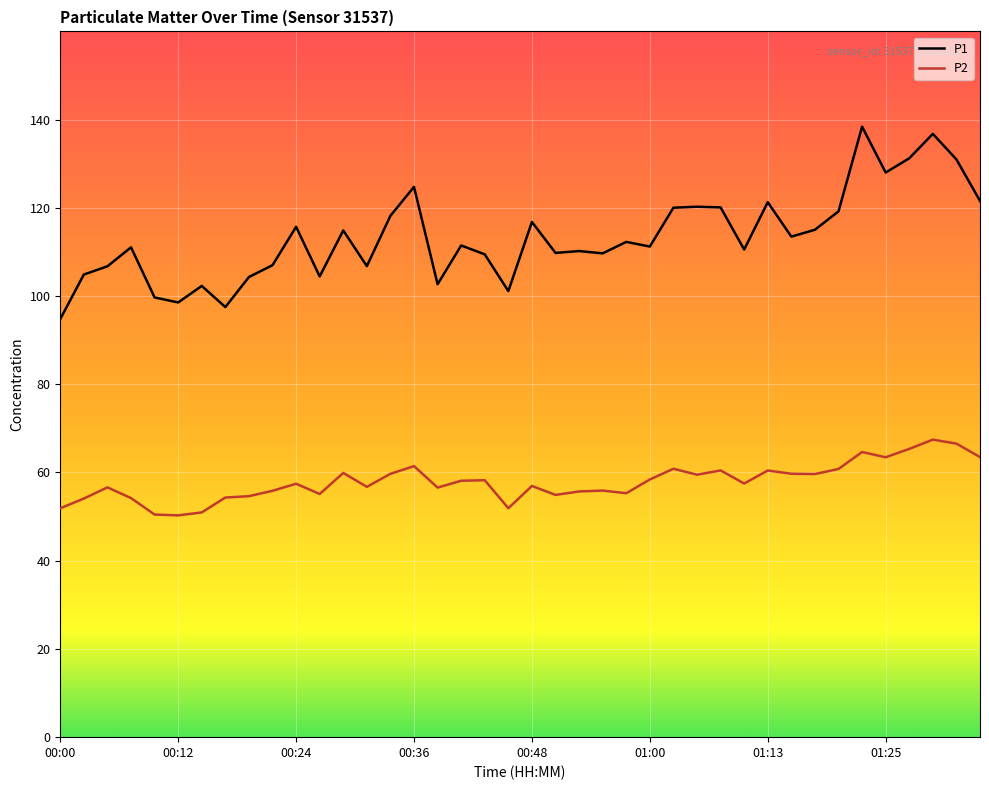

Rank the series by their average value, from lowest to highest.

P2, P1